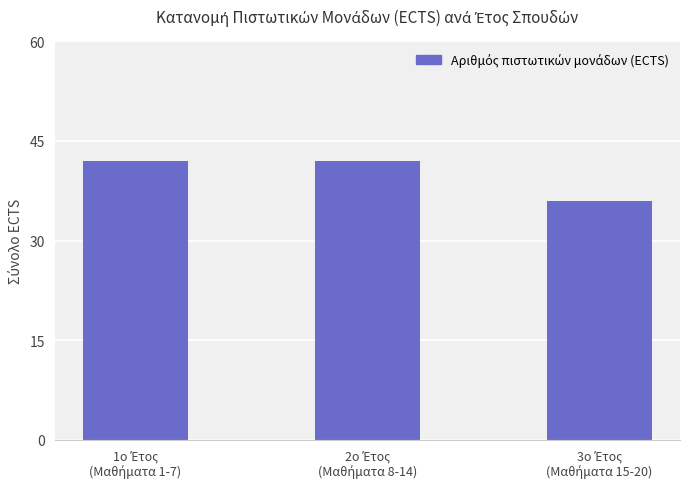

What is the value of the 2nd bar from the left?

42